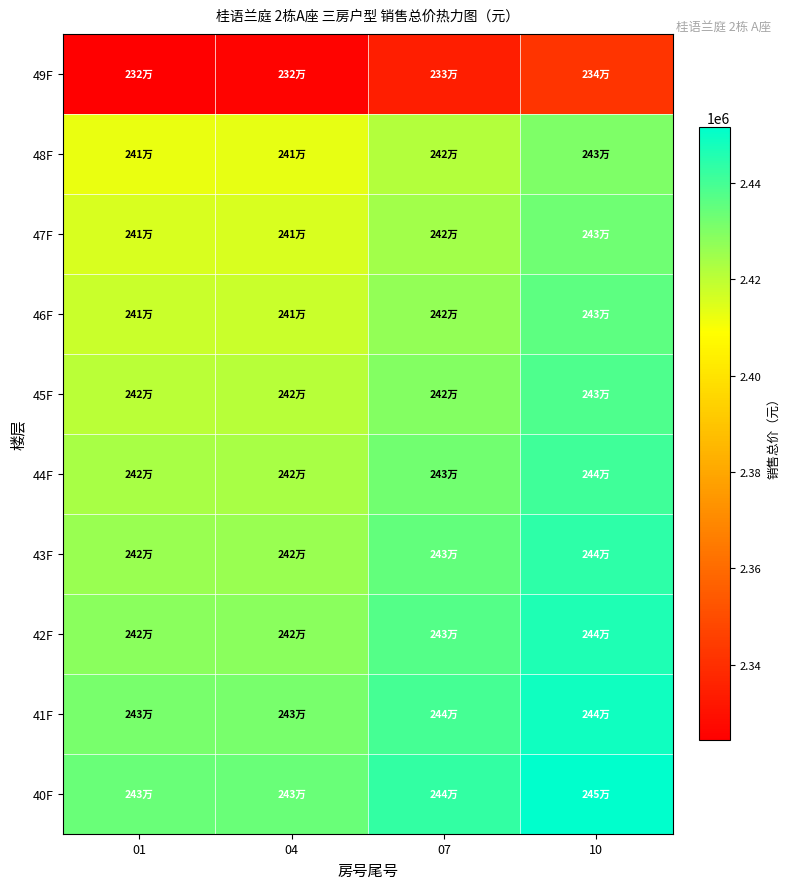

How many categories are shown in the chart?

4